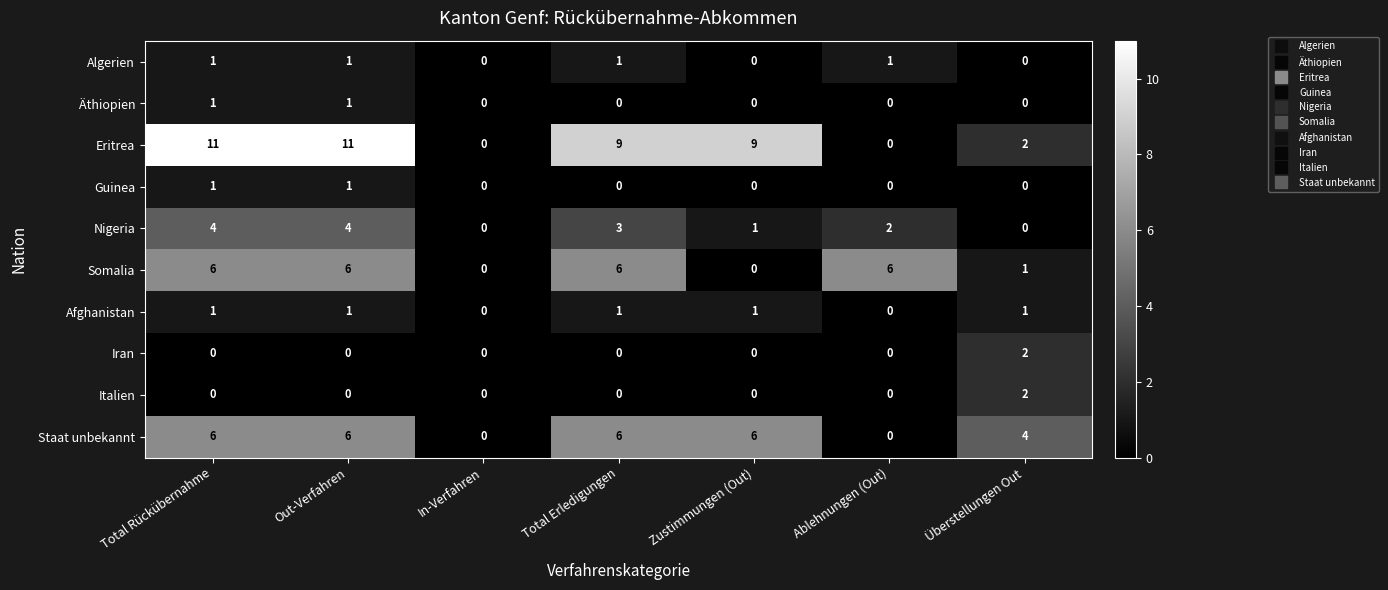

What is the total value across all series at Total Erledigungen?

26